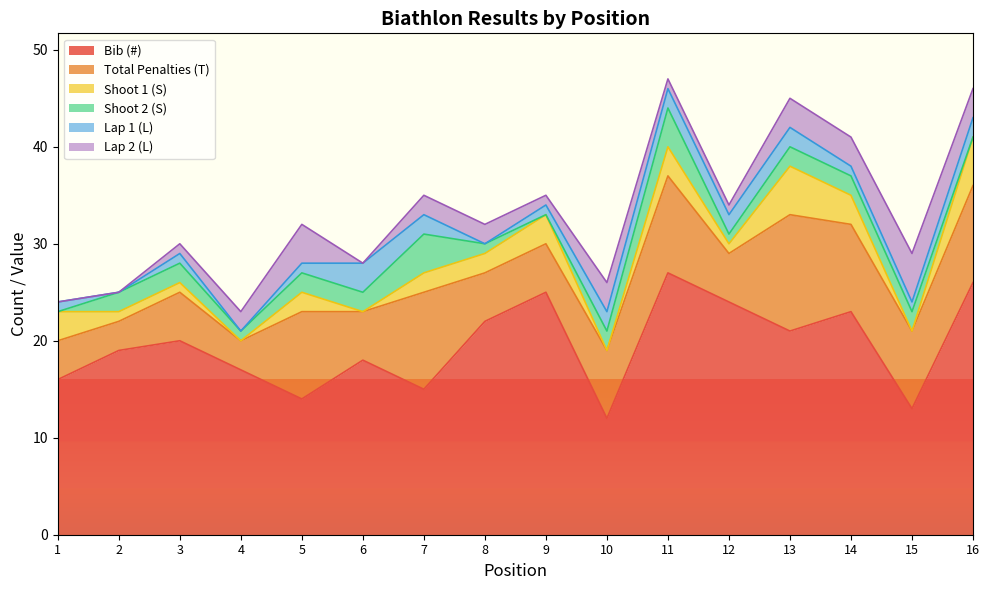

True or false: Shoot 2 (S) and Bib (#) intersect in this chart.

False